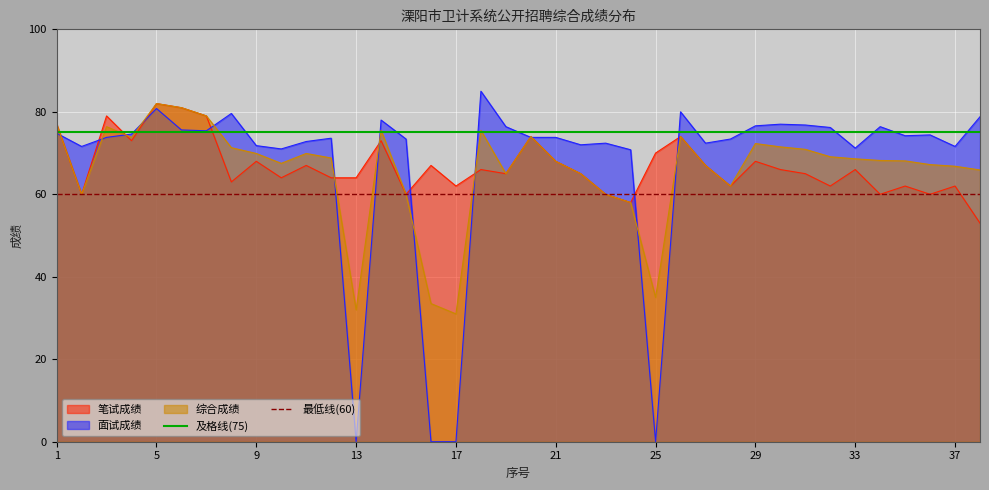

What is the maximum value for 综合成绩?

82.0